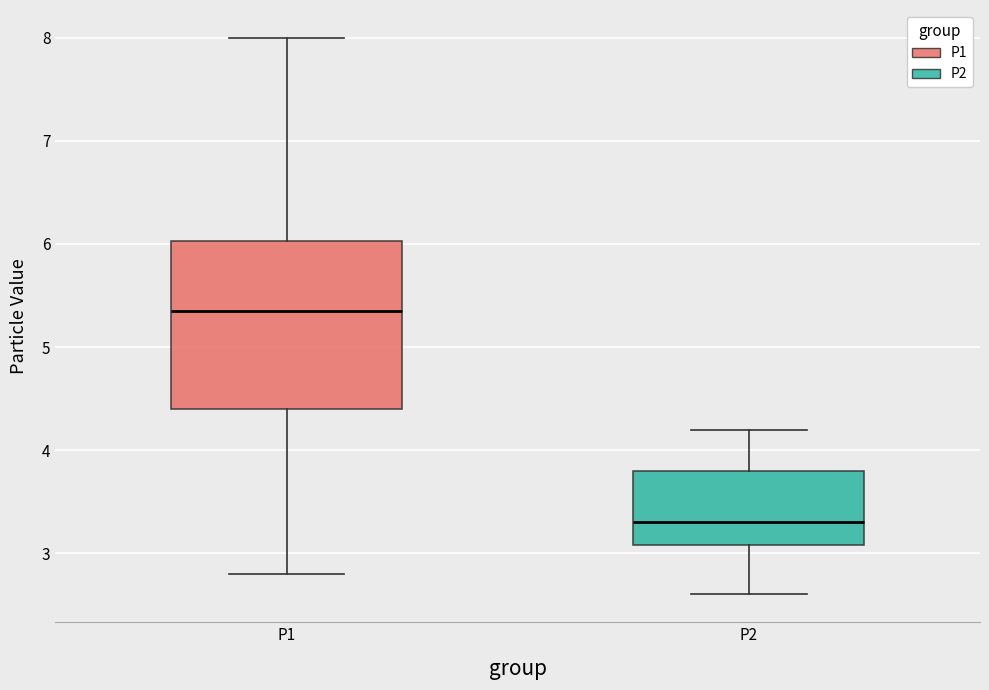

Which box is the tallest, from its lower edge to its upper edge?

P1